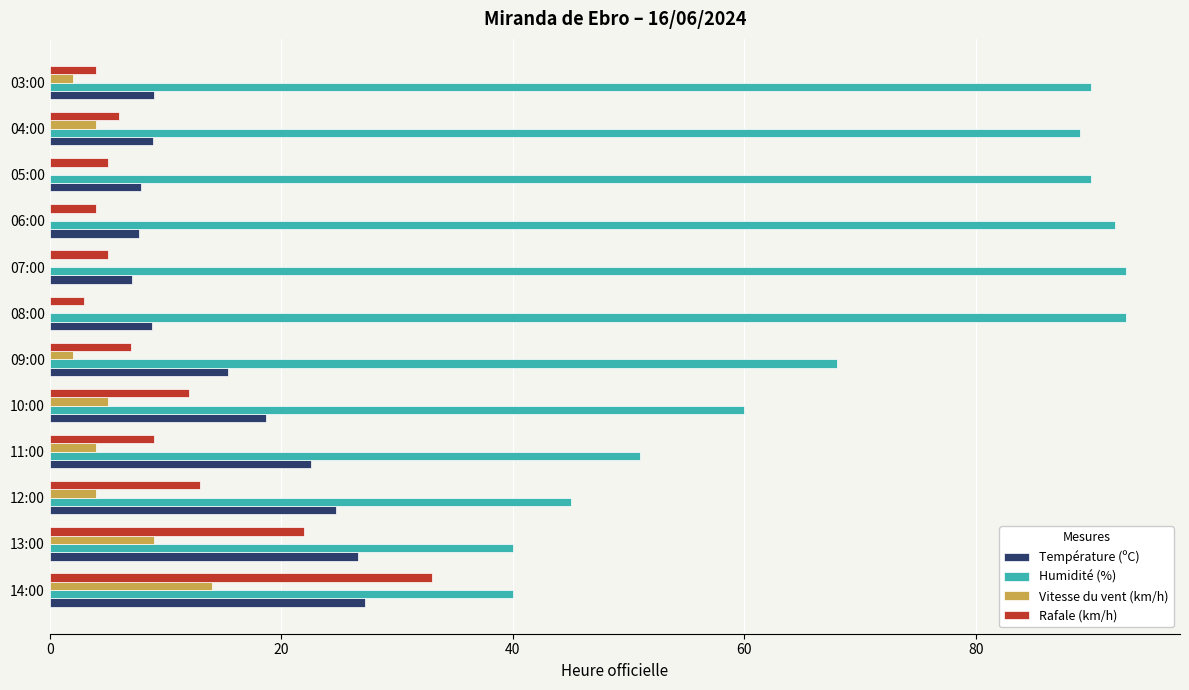

How many categories are shown in the chart?

12